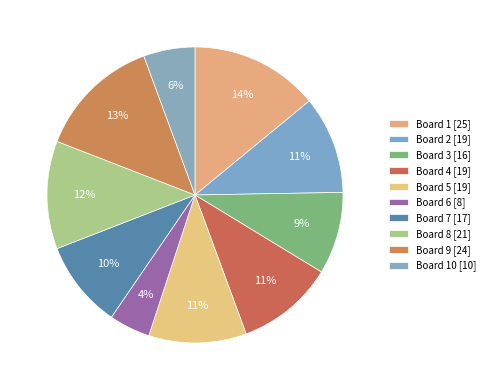

To the nearest percent, what is the average slice percentage?

10%